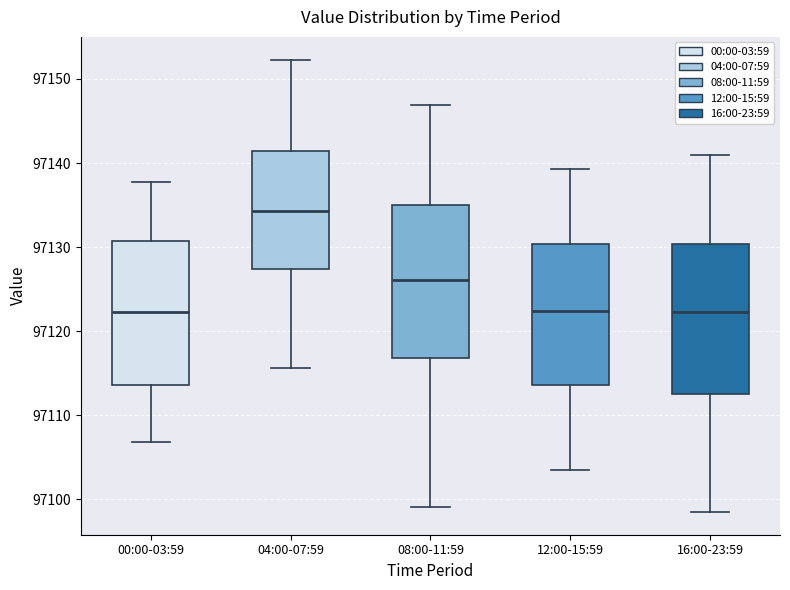

Where does the median line of the box for 16:00-23:59 sit on the y-axis? The values are not printed on the chart, so give them approximately, as read against the axis.

97122